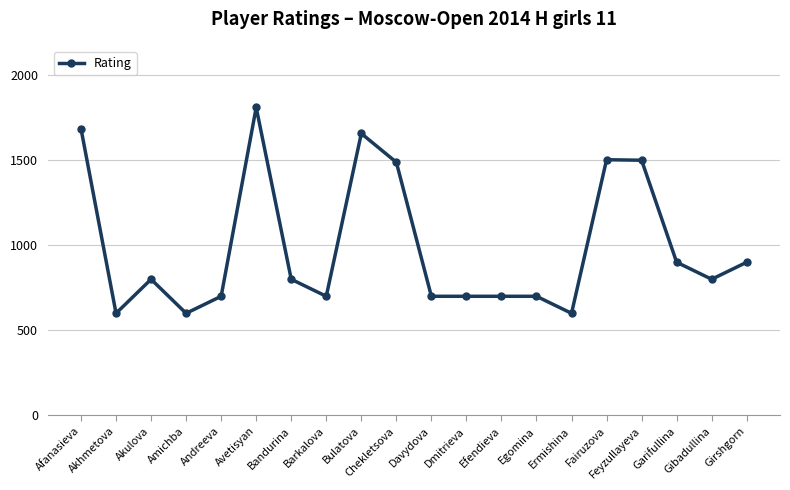

What is the label of the 19th point from the left?

Gibadullina